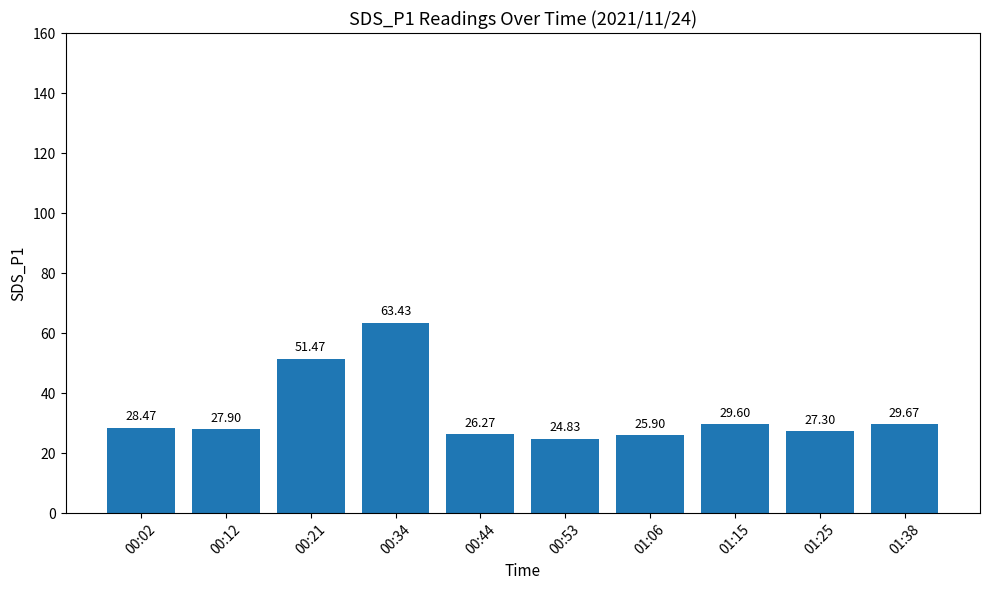

Reading left to right, list all the values displayed in this chart.

00:02=28.5	00:12=27.9	00:21=51.5	00:34=63.4	00:44=26.3	00:53=24.8	01:06=25.9	01:15=29.6	01:25=27.3	01:38=29.7